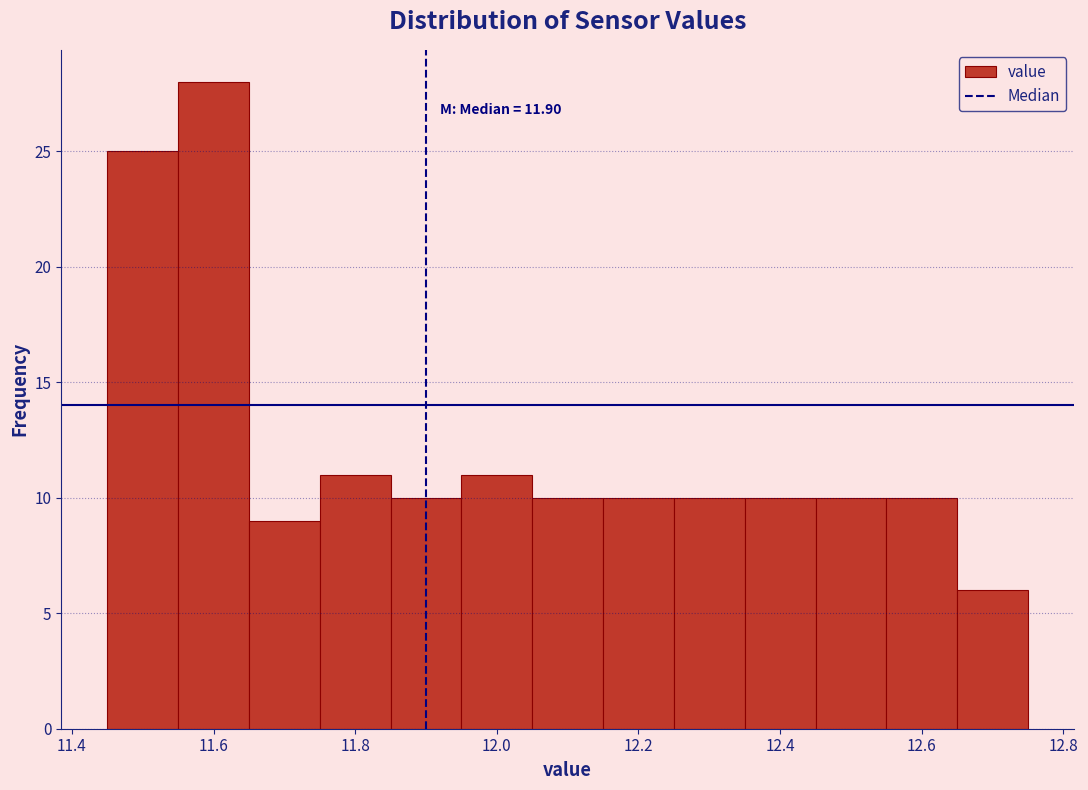

Over which range of the x-axis is the bar tallest?

11.55 to 11.65